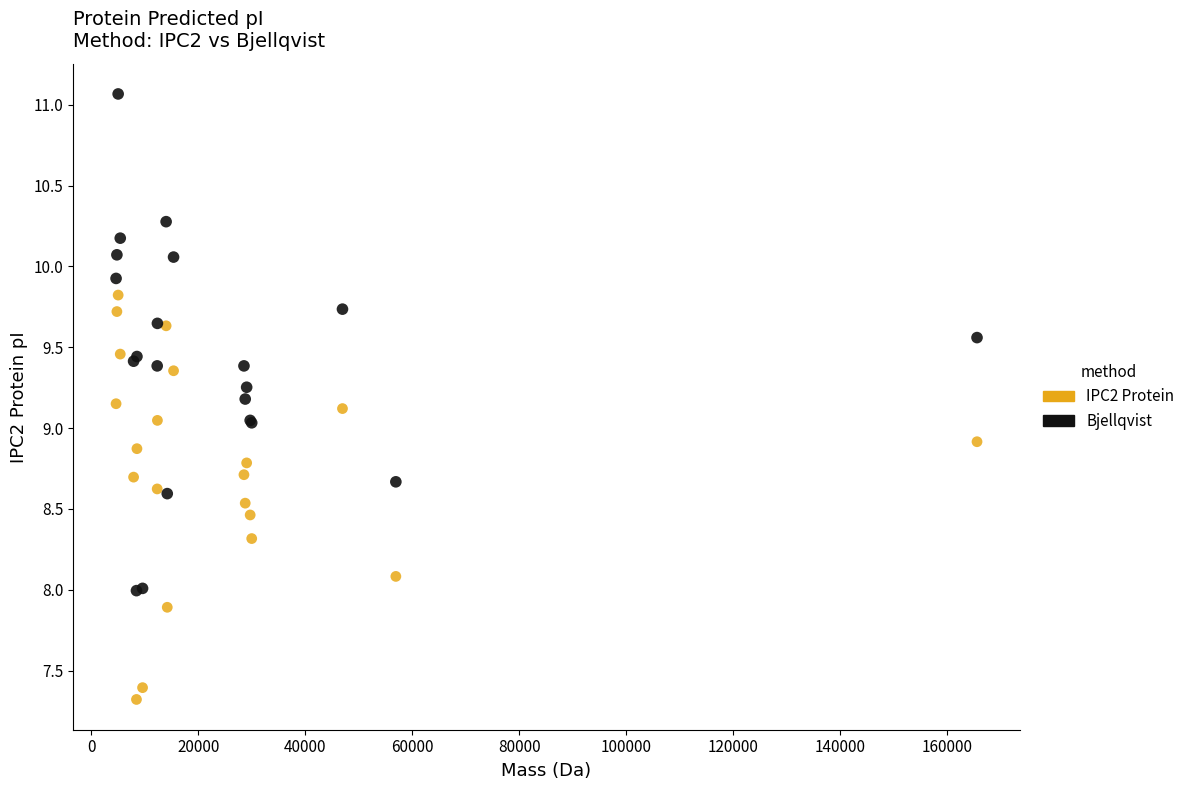

What is the X range (max minus min) for the scatter plot?

160984.7